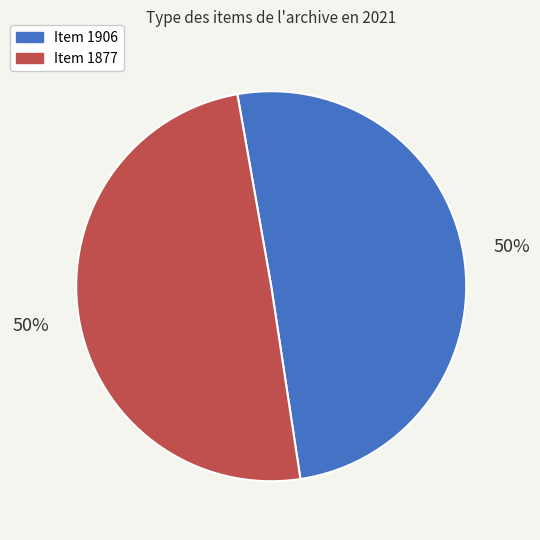

Approximately how many times larger is the value at Item 1906 compared to Item 1877?

1.0